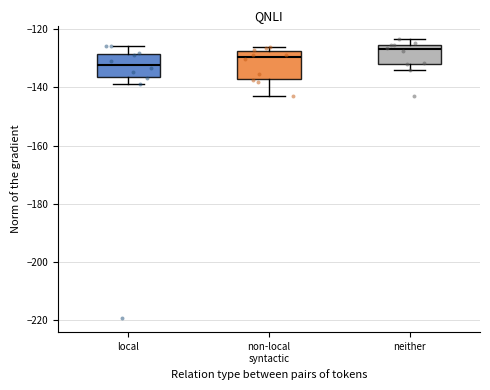

Reading left to right, read every box against the y-axis: the position of its median line, the range the box covers, and the ends of its whiskers. The values are not printed on the chart, so give them approximately, as read against the axis.

local: median -132, box -136 to -128, whiskers -138 to -126
non-local syntactic: median -130, box -136 to -128, whiskers -144 to -126
neither: median -126 (just below the box's upper edge), box -132 to -126, whiskers -134 to -124